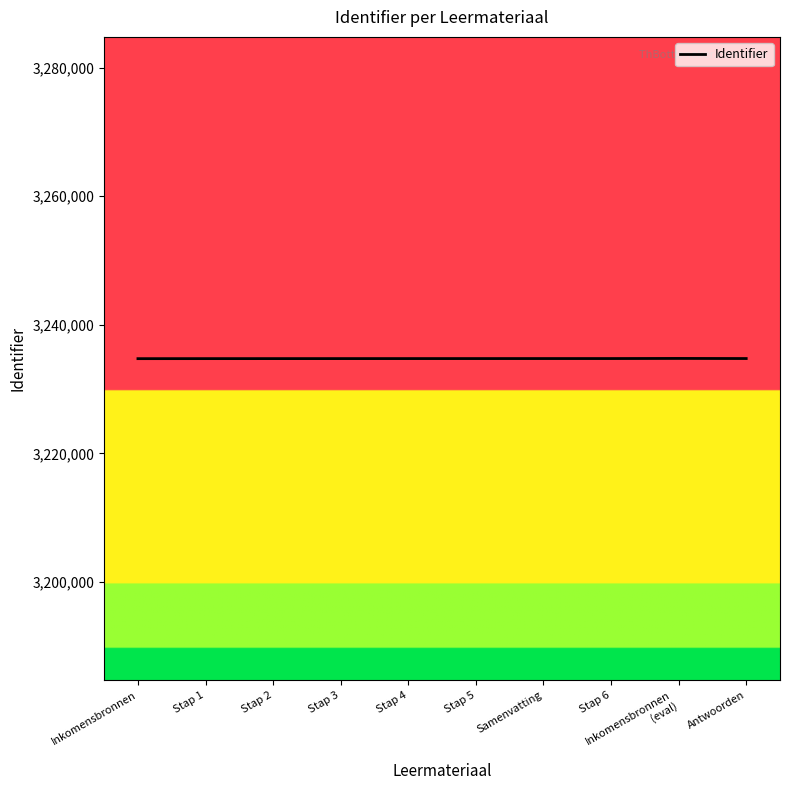

True or false: the data shows 5569446 at Antwoorden.

False